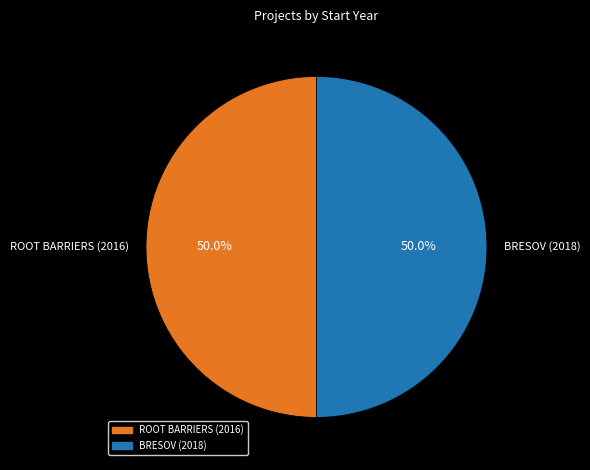

To the nearest percent, what percentage of the pie is BRESOV (2018)?

50%